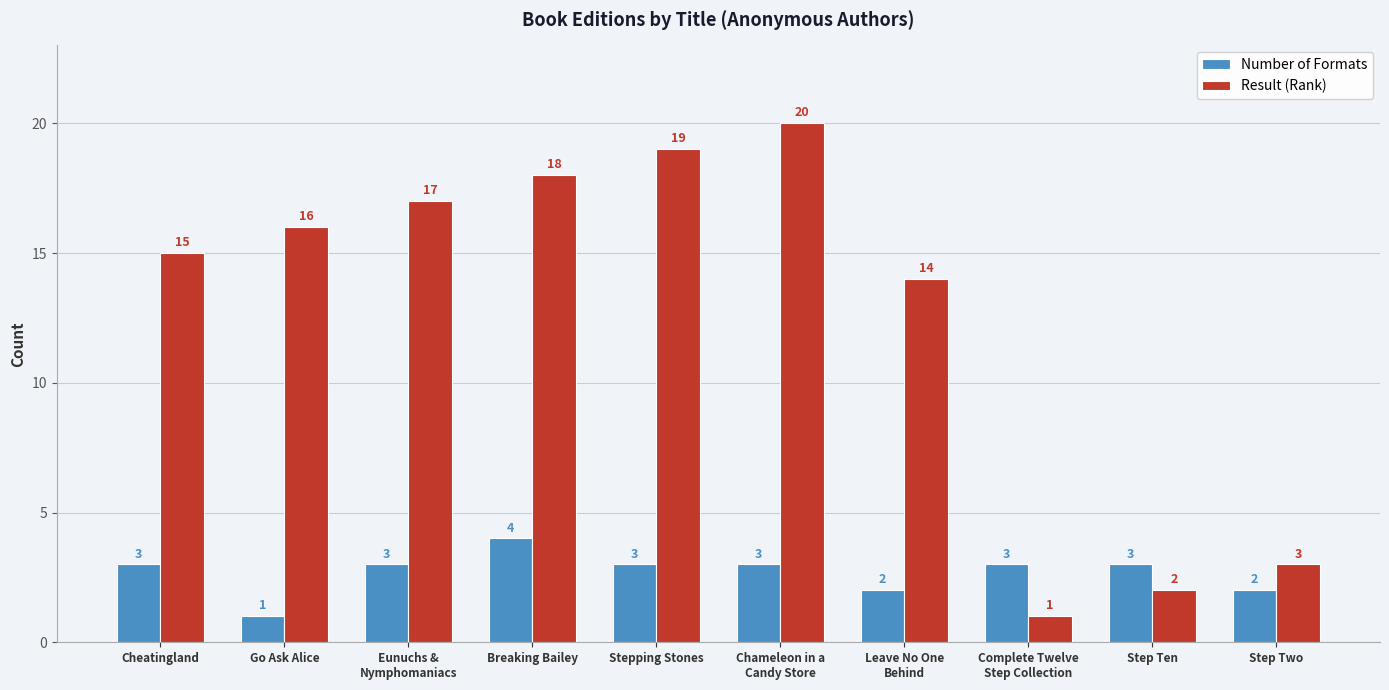

Is it true that Number of Formats equals 3 at Stepping Stones?

True